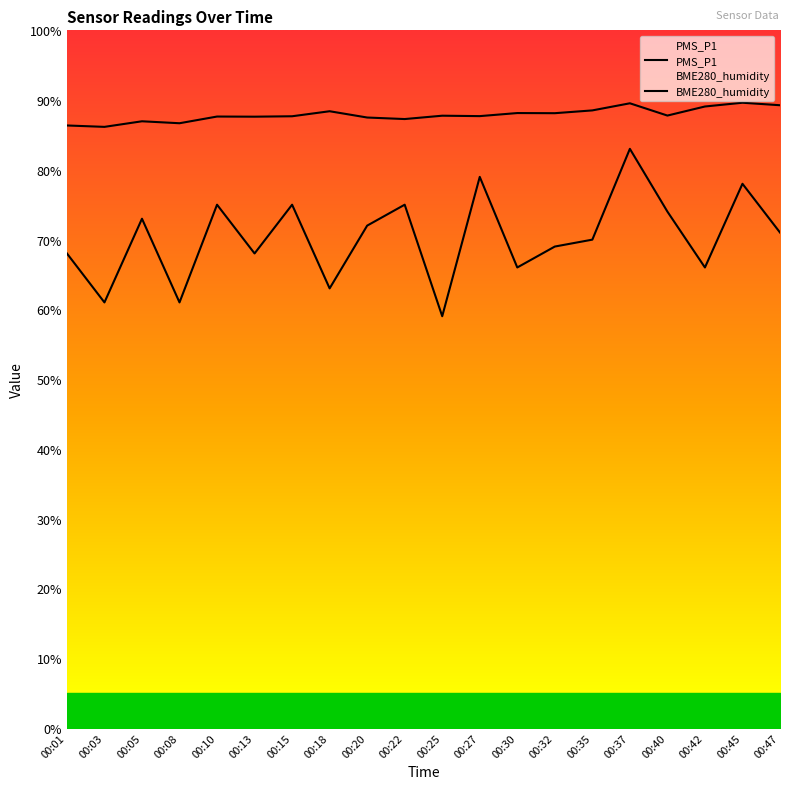

How many interior local valleys does the PMS_P1 series have?

7